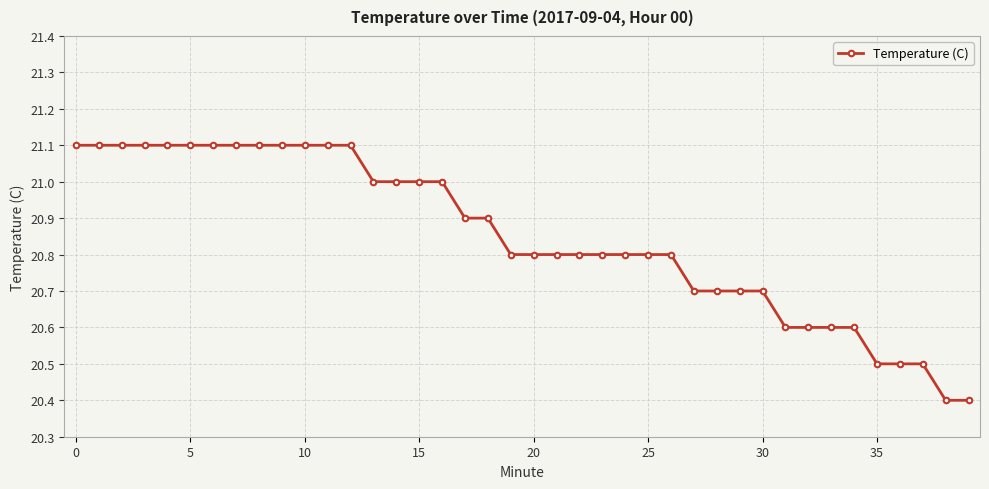

What is the difference between the maximum and minimum values?

0.7